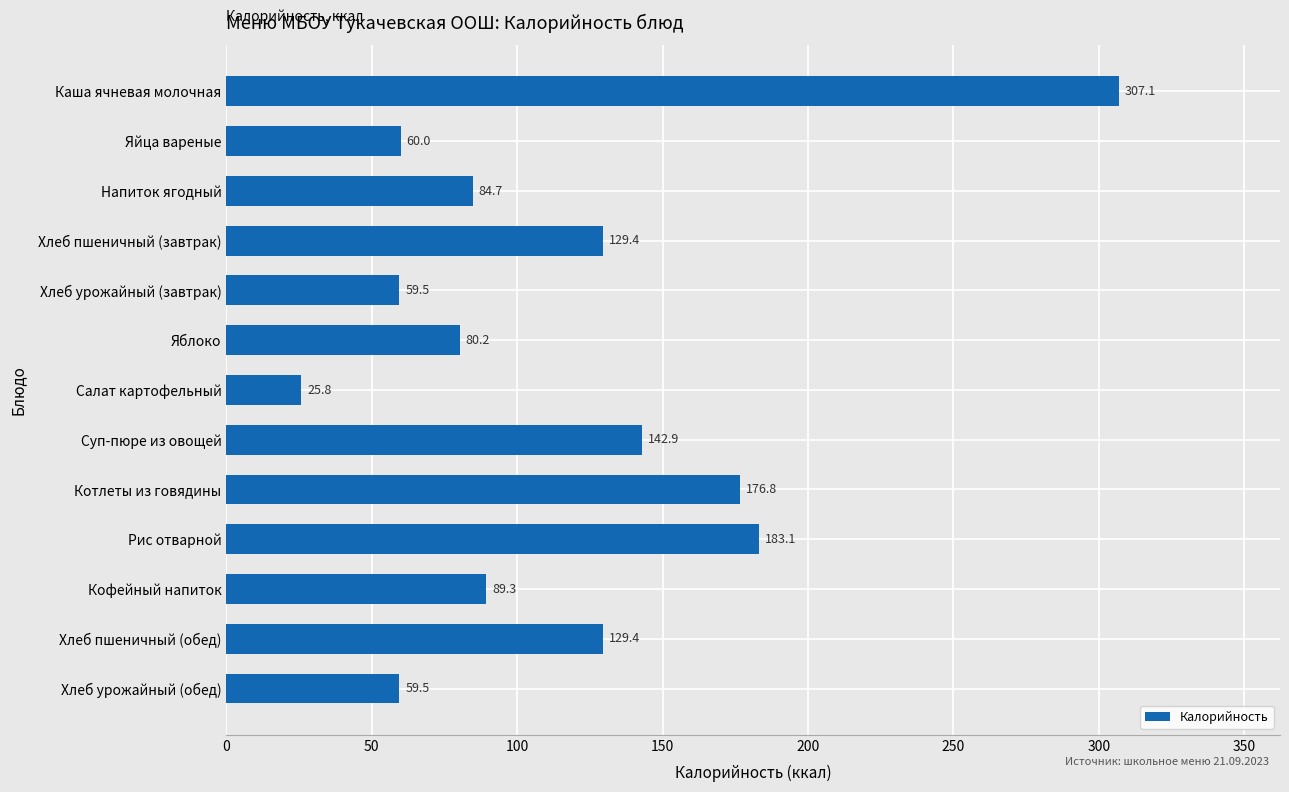

At which label is the value closest to 166?

Котлеты из говядины